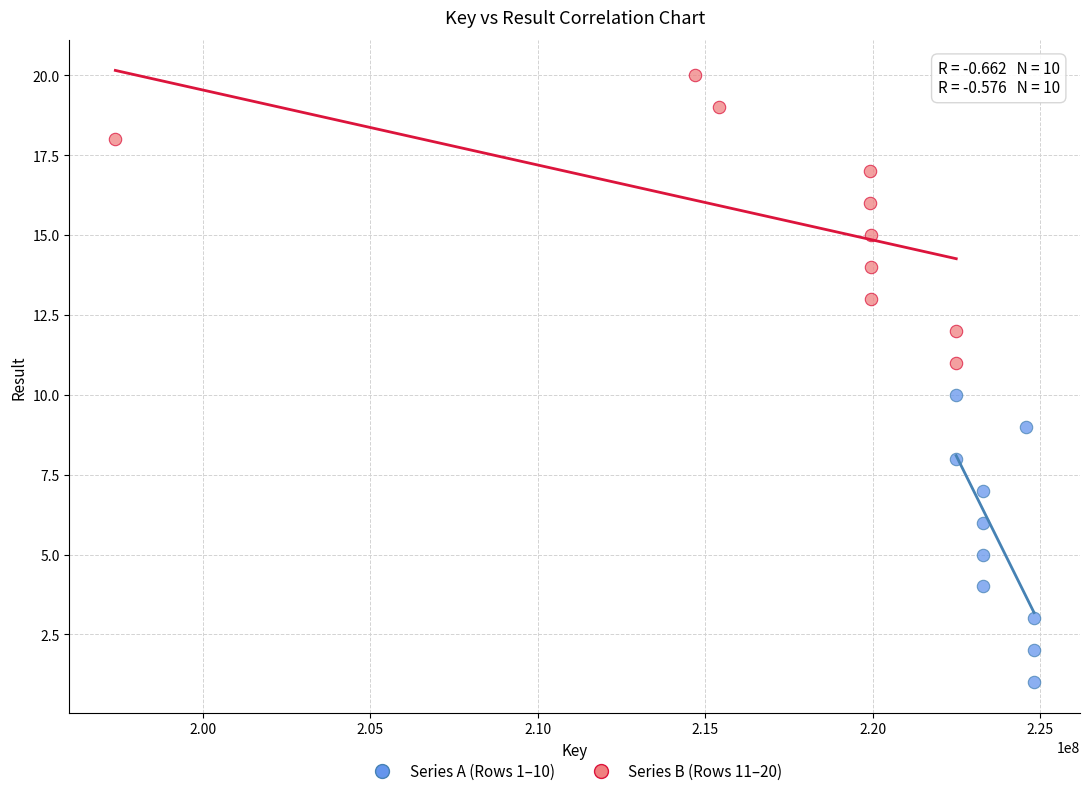

Which series contains the highest Y value?

Series B (Rows 11–20)